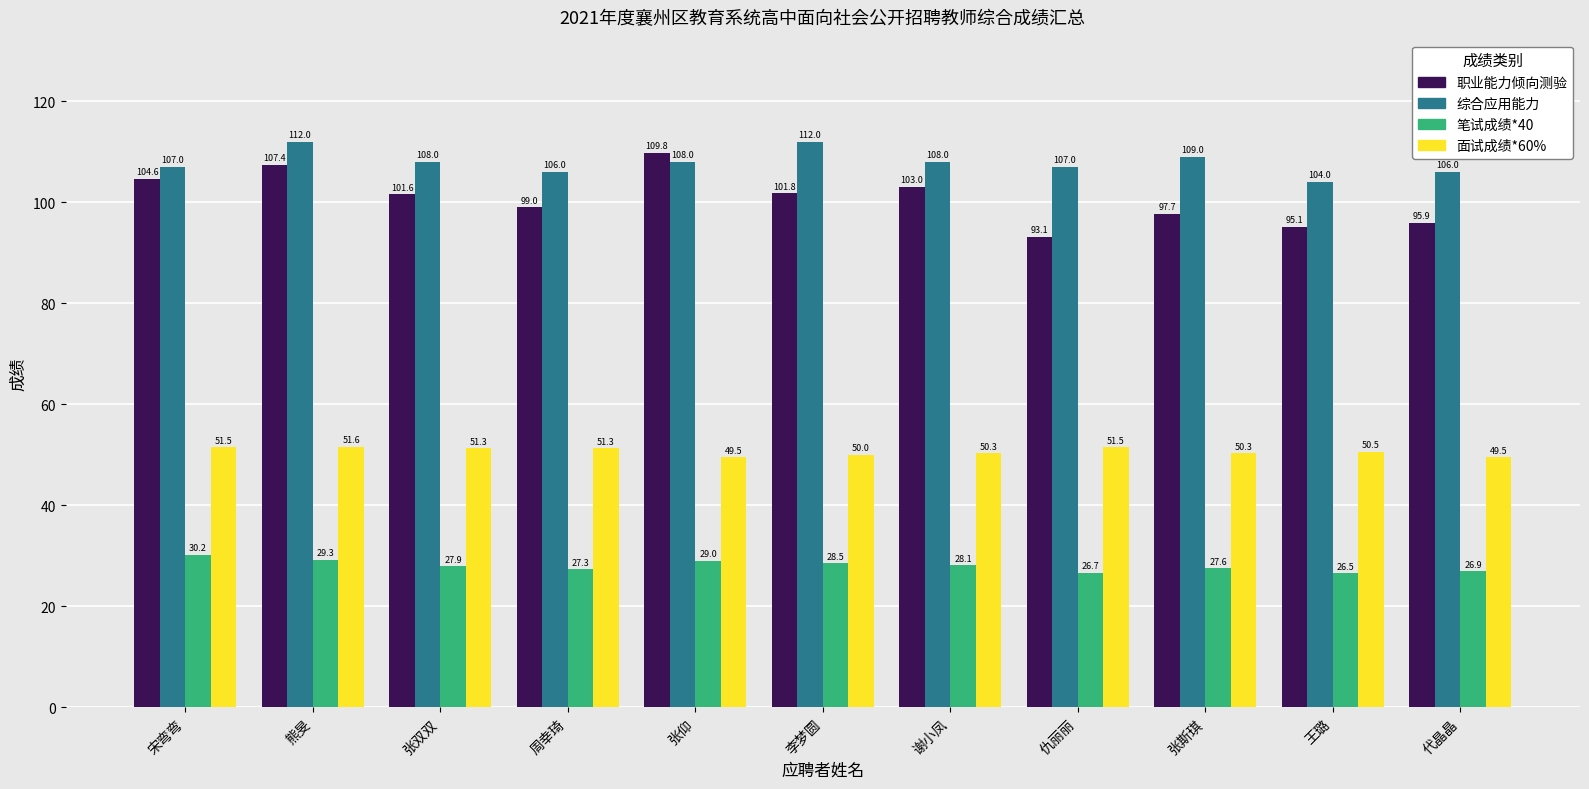

What is the label of the 5th bar from the right?

谢小凤